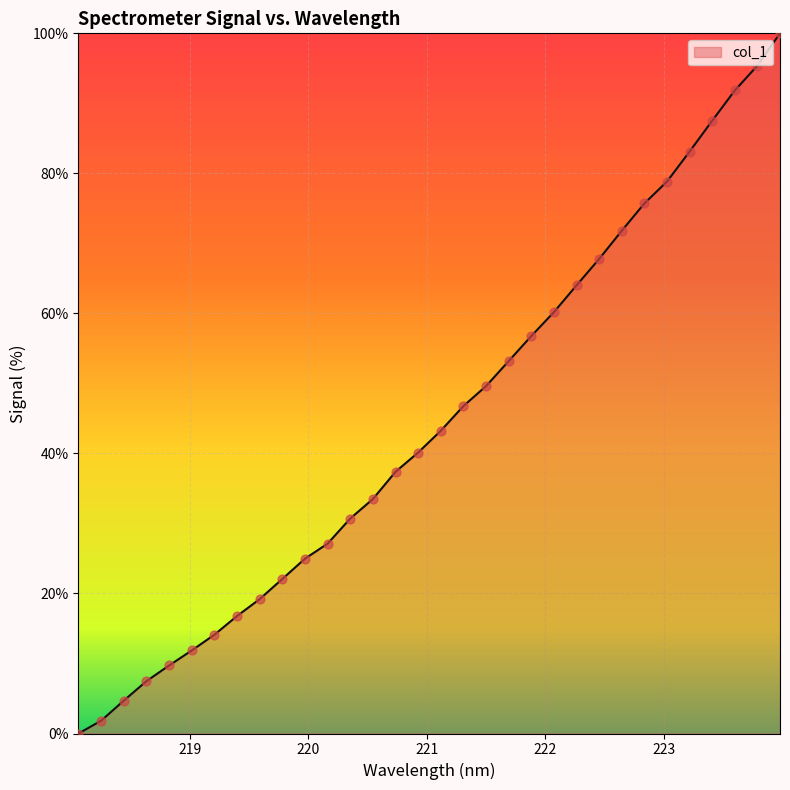

What is the difference between the maximum and minimum values?

100.0